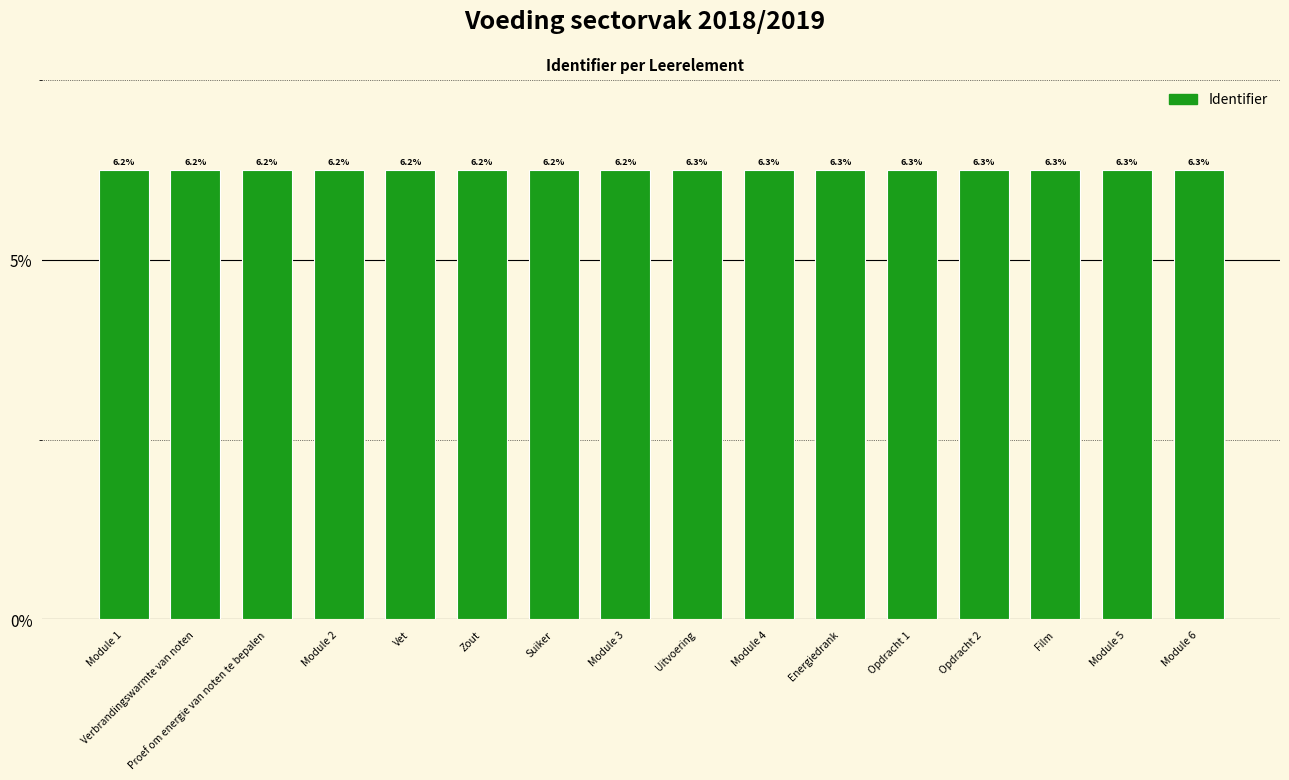

The value at Suiker is 1.9. True or false?

False